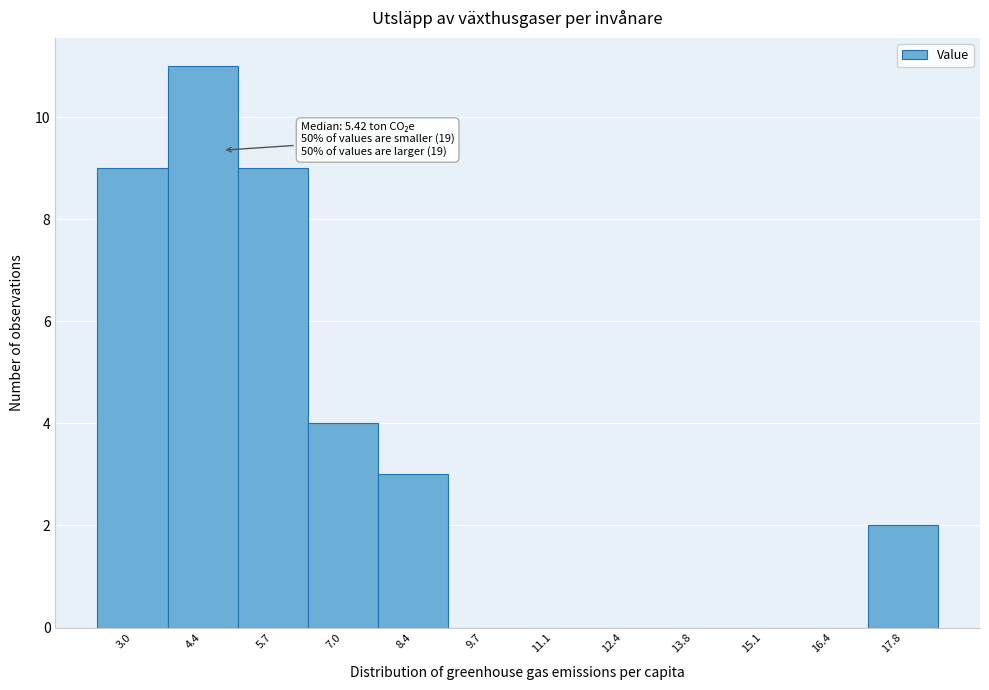

Reading left to right, transcribe all the data shown in this chart.

3.0=9	4.4=11	5.7=9	7.0=4	8.4=3	9.7=0	11.1=0	12.4=0	13.8=0	15.1=0	16.4=0	17.8=2